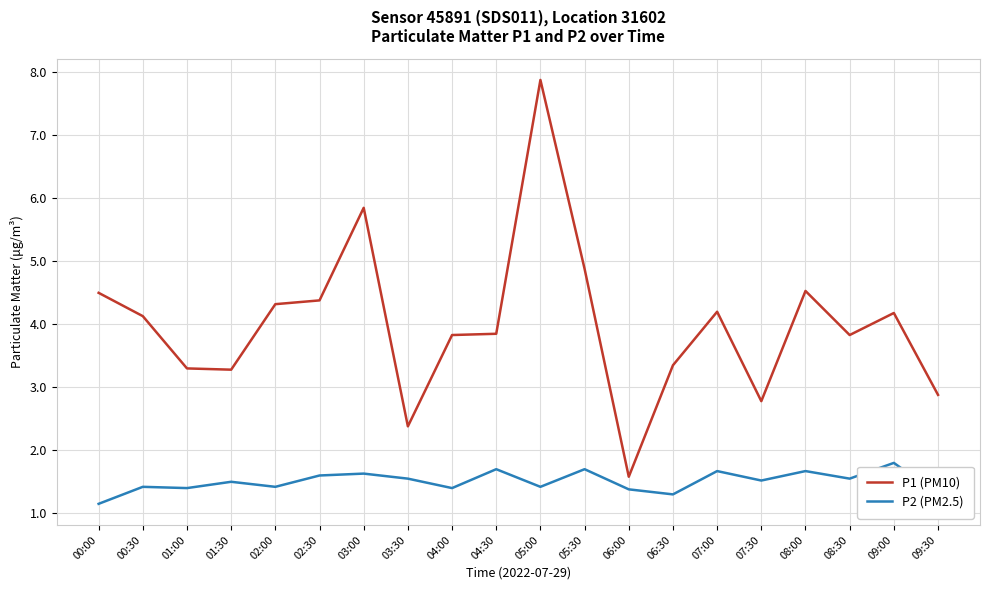

What is the spread (max minus min) of values at 03:00?

4.2